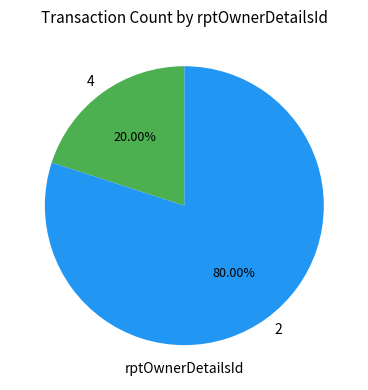

To the nearest percent, what percentage of the pie is 4?

20%